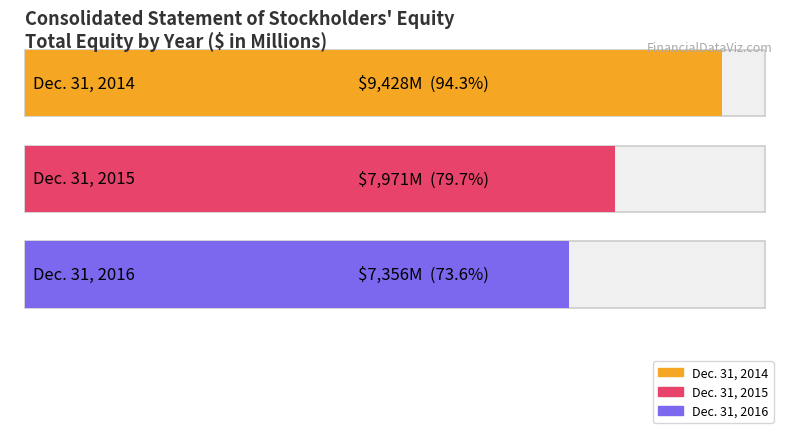

Reading right to left, transcribe all the data shown in this chart.

Dec. 31, 2016=7356	Dec. 31, 2015=7971	Dec. 31, 2014=9428